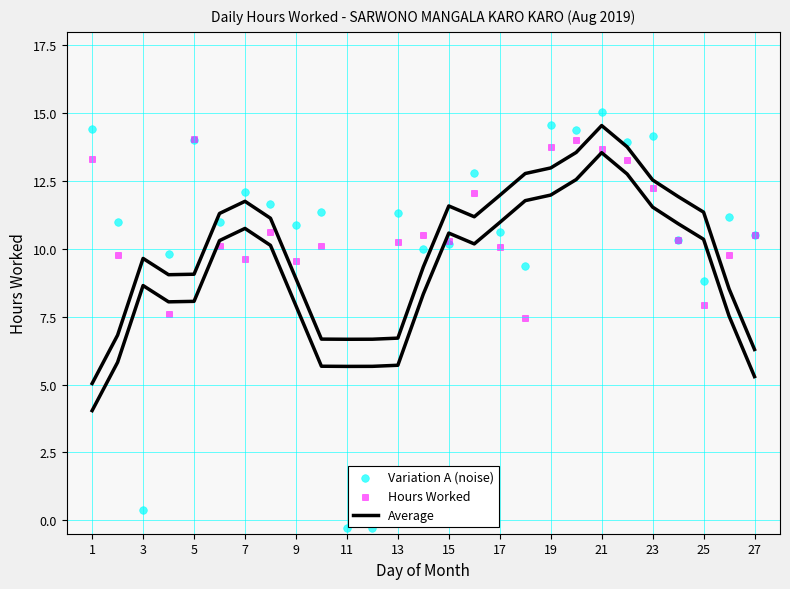

What are all the series names shown in the legend?

Average, Variation A (noise), Hours Worked